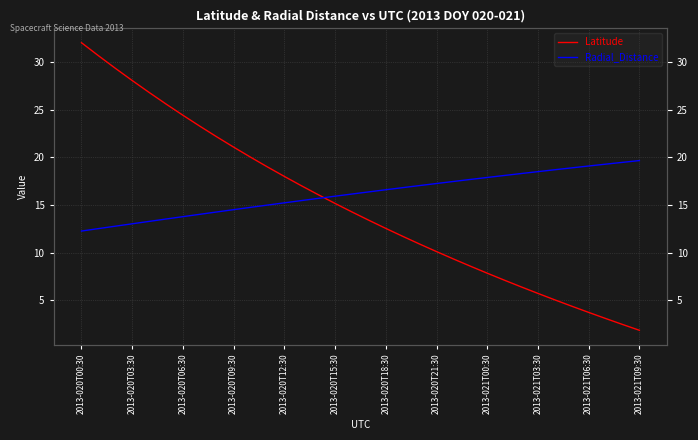

True or false: Latitude has a value of 11.9 at 2013-020T09:30.

False